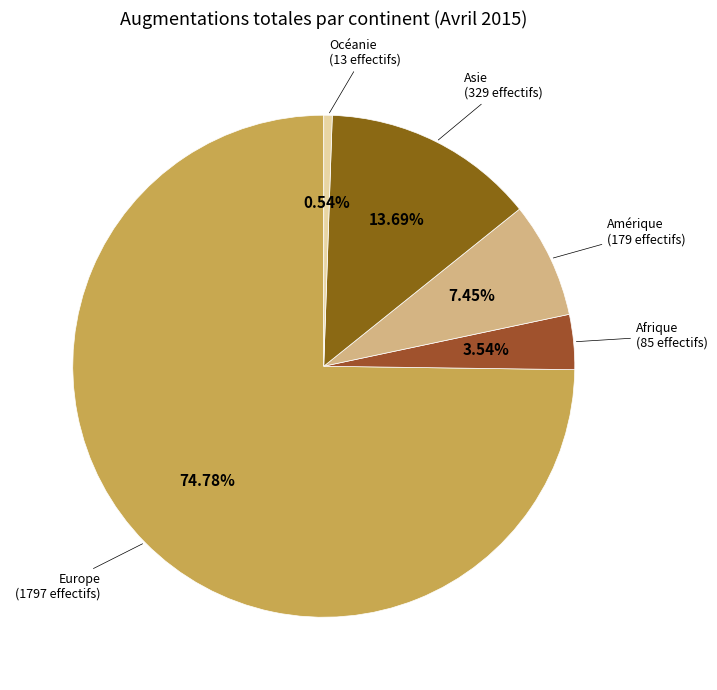

How many segments does this pie chart have?

5